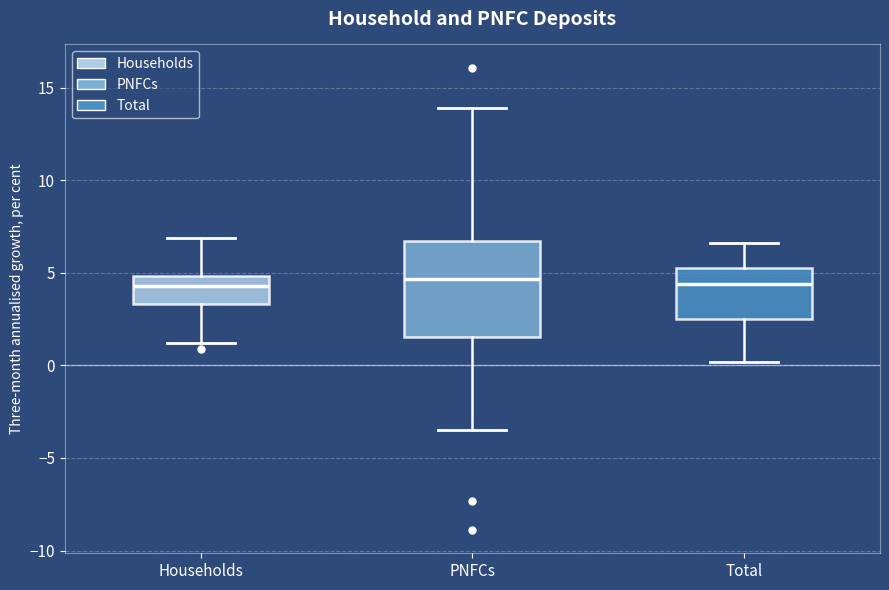

Reading left to right, transcribe this box plot: for each box, give where its median line is, the range the box spans, and where its two whiskers end, as read against the y-axis. The values are not printed on the chart, so give them approximately, as read against the axis.

Households: median 4.5, box 3.5 to 5.0, whiskers 1.0 to 7.0
PNFCs: median 4.5, box 1.5 to 6.5, whiskers -3.5 to 14.0
Total: median 4.5, box 2.5 to 5.5, whiskers 0.0 to 6.5